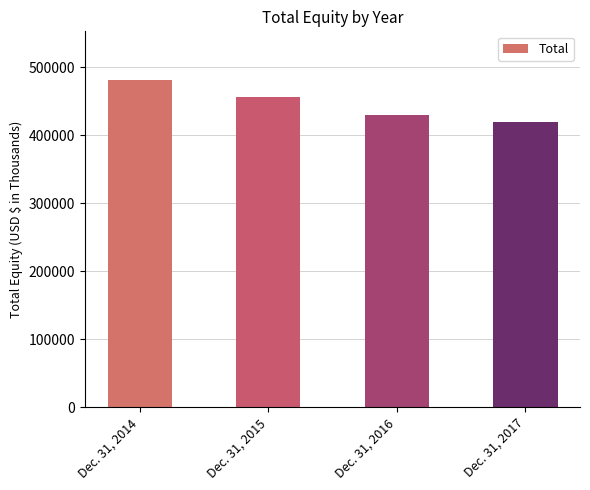

Reading left to right, what are all the values shown in this chart?

Dec. 31, 2014=480886	Dec. 31, 2015=456488	Dec. 31, 2016=429673	Dec. 31, 2017=419170